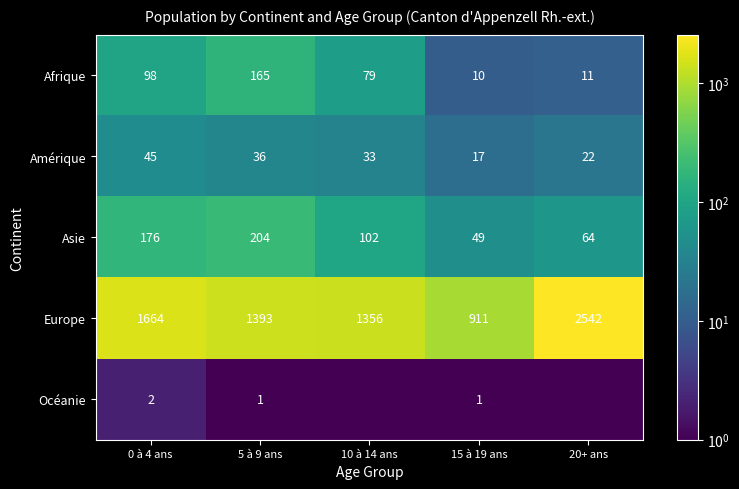

What is the spread (max minus min) of values at 0 à 4 ans?

1662.0